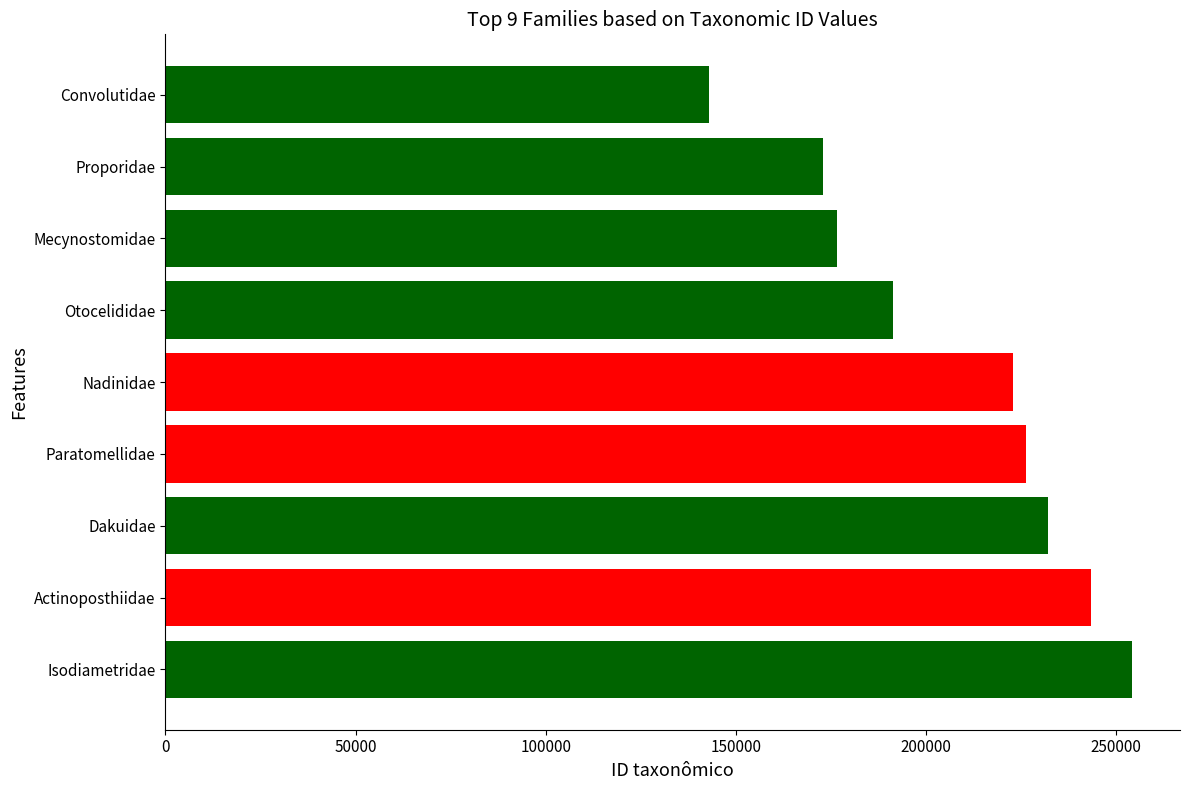

The chart shows a value of 34026 at Convolutidae. True or false?

False